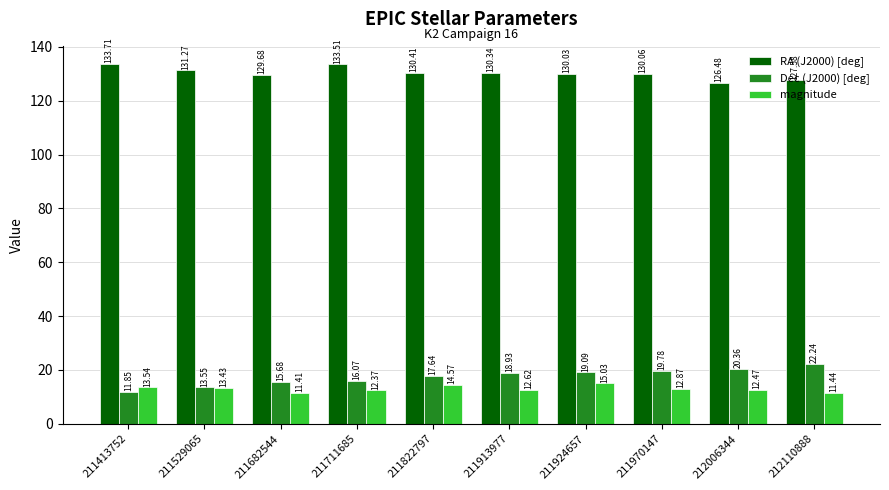

At which category is the sum across all series the highest?

211924657